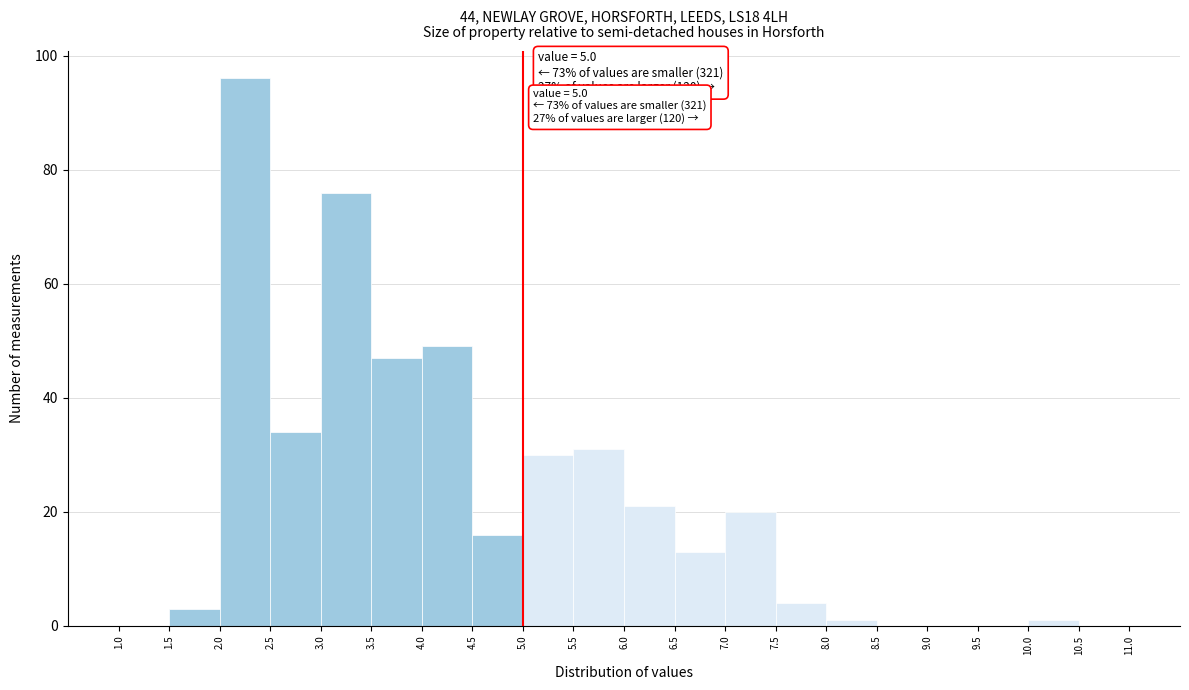

Which range on the x-axis has the tallest bar?

2.0 to 2.5